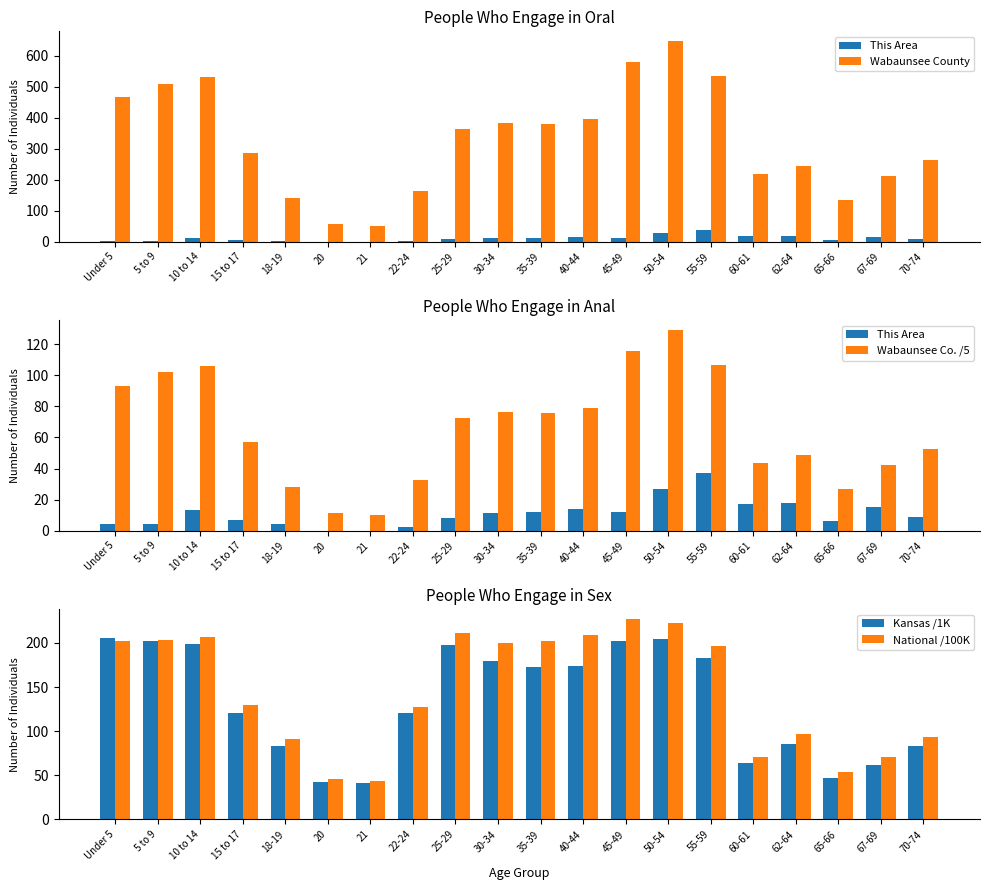

What is the label of the 10th bar from the left?

30-34